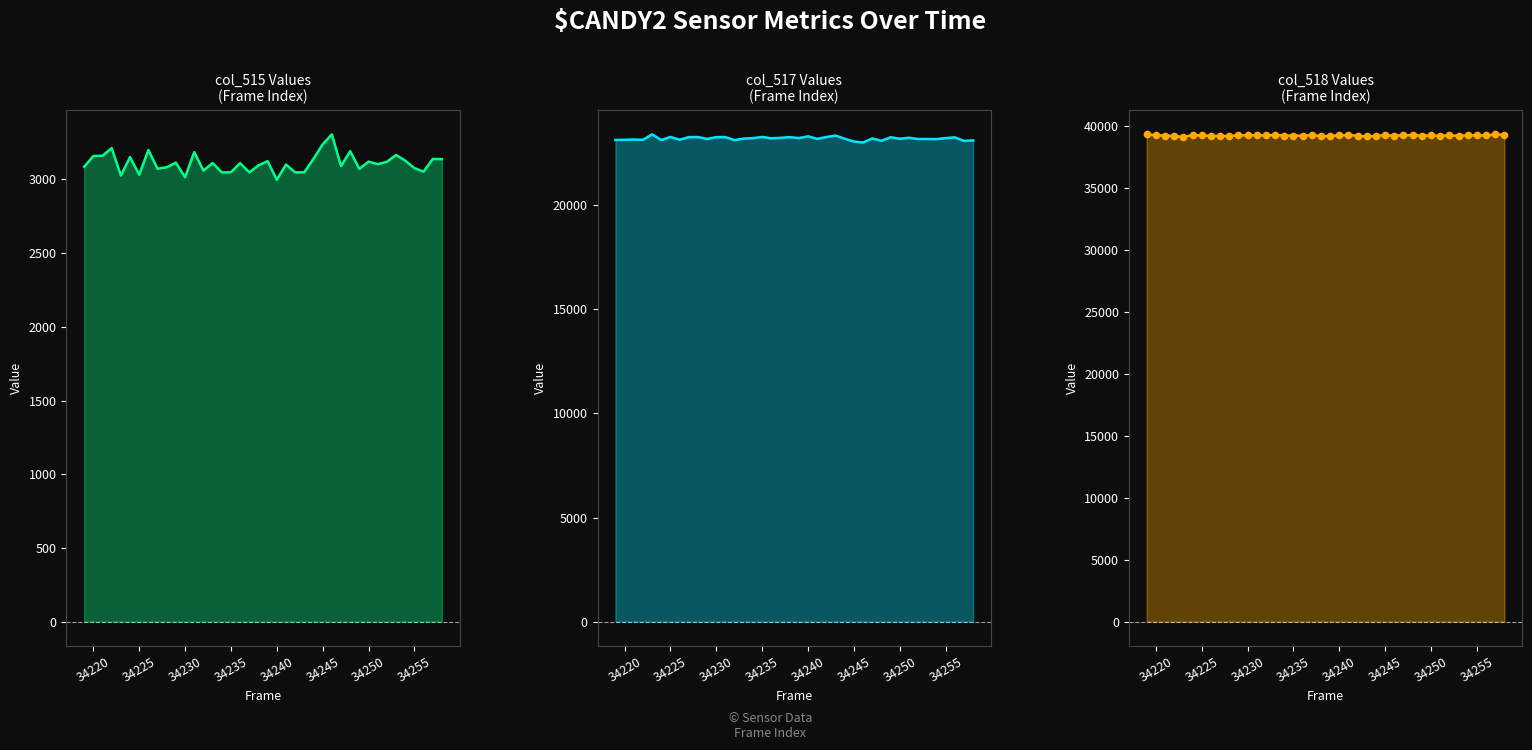

Which series has the largest total across all categories?

col_518